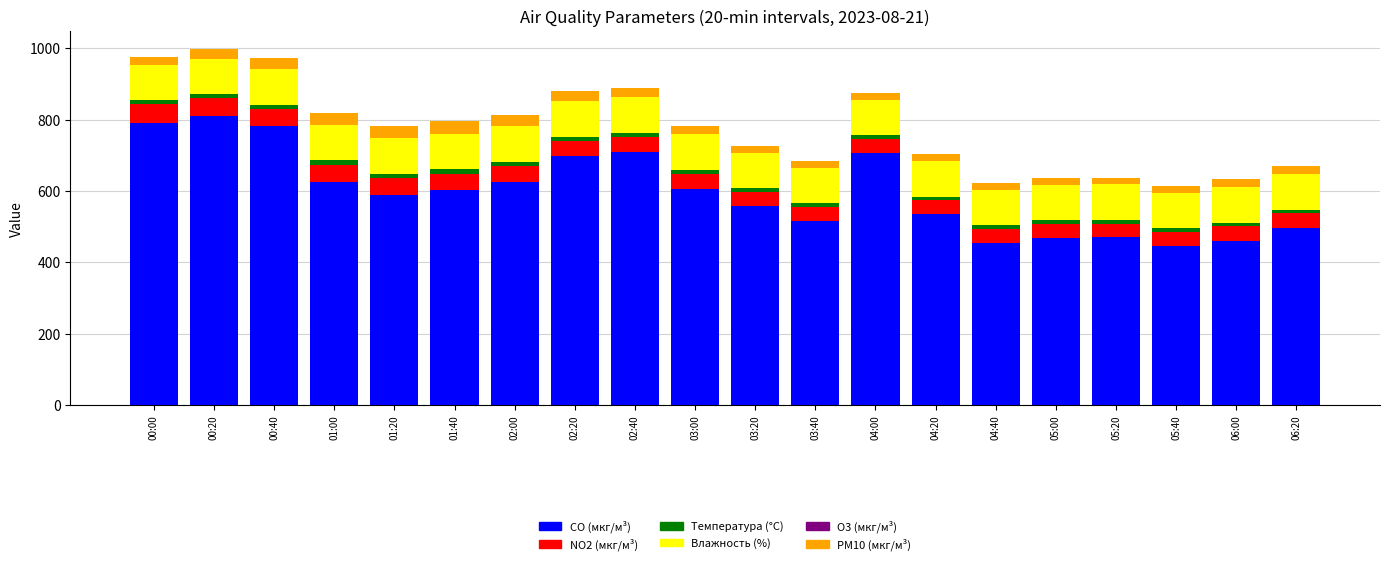

The value of CO (мкг/м³) at 00:20 is 809.4. True or false?

True